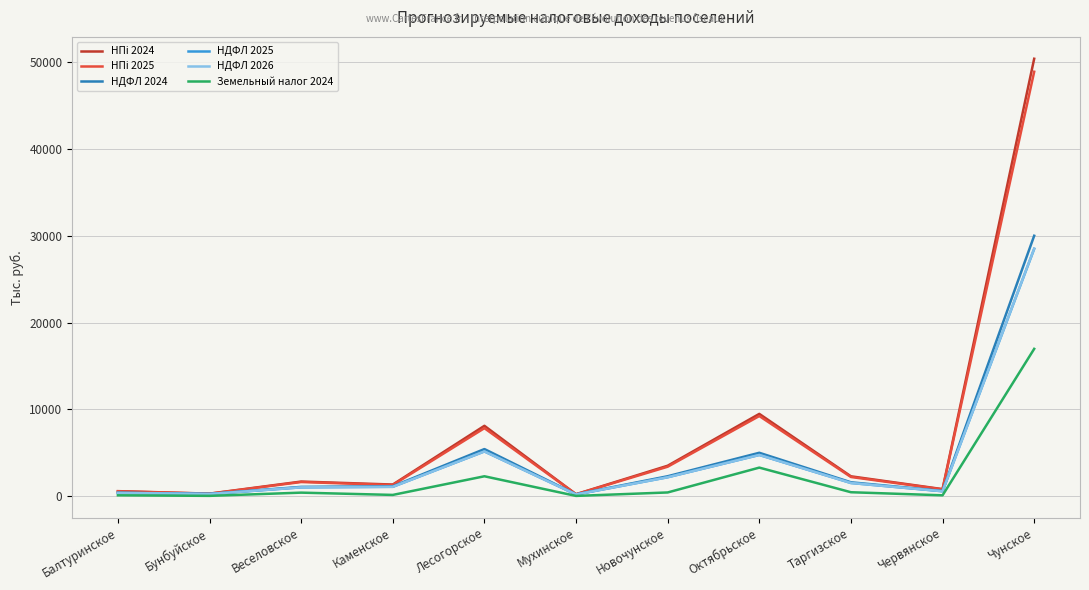

At which category is the sum across all series the highest?

Чунское